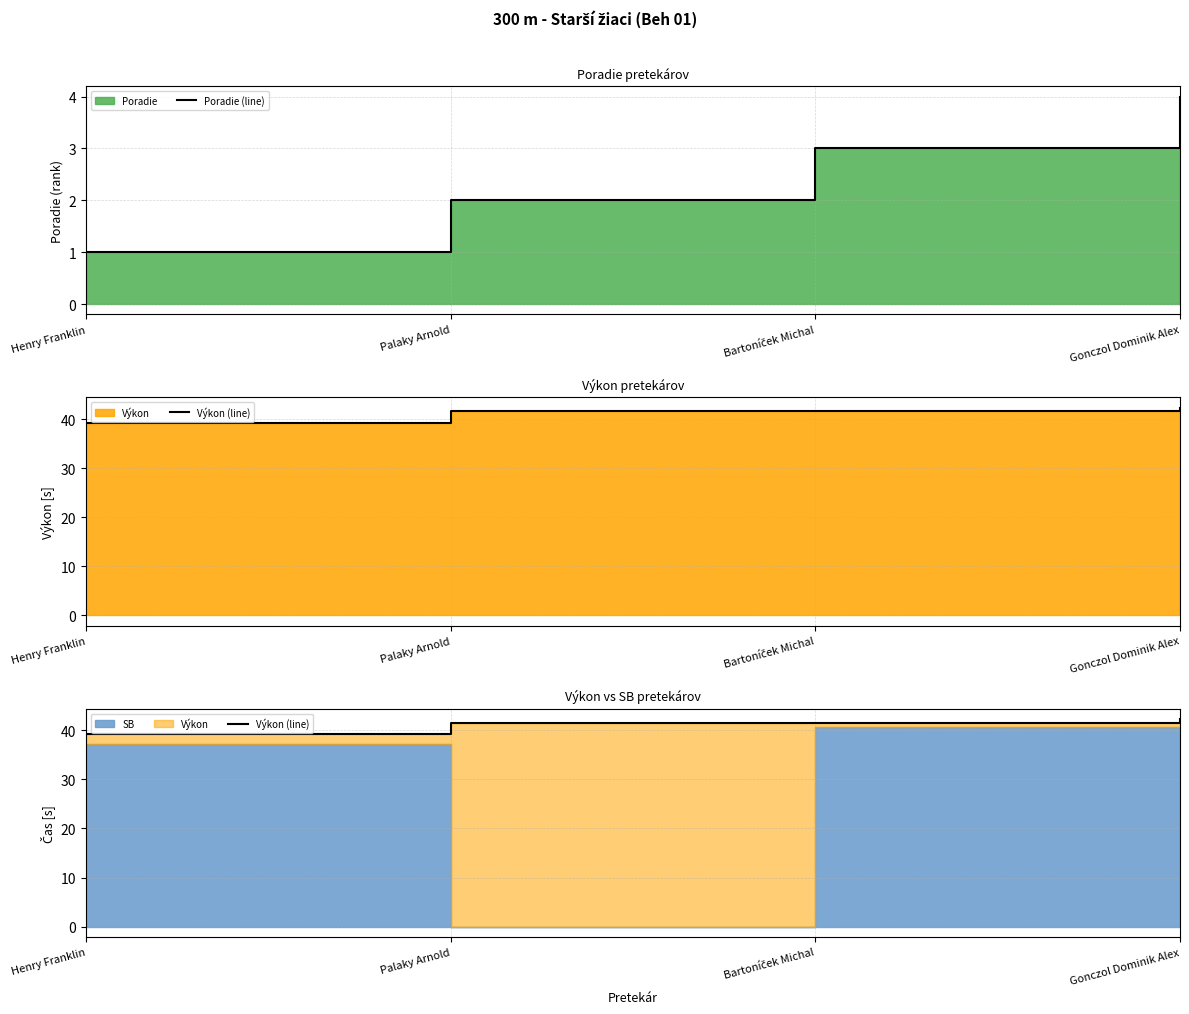

What is the difference between the highest and lowest values at Gonczol Dominik Alex?

38.3